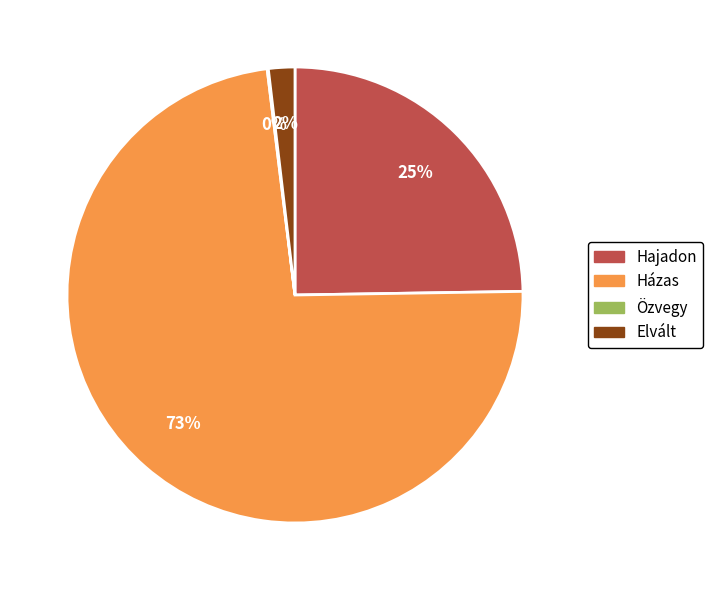

Which category has the biggest portion of the pie?

Házas